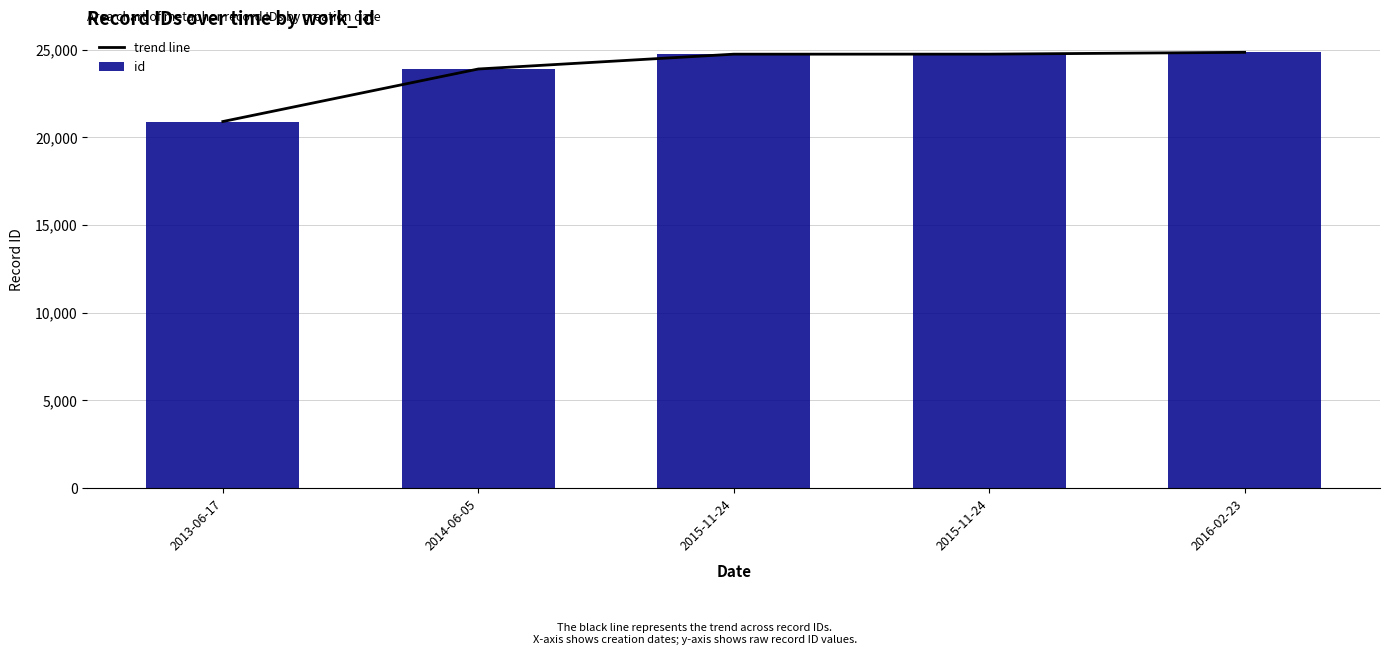

How many distinct data groups are displayed?

2